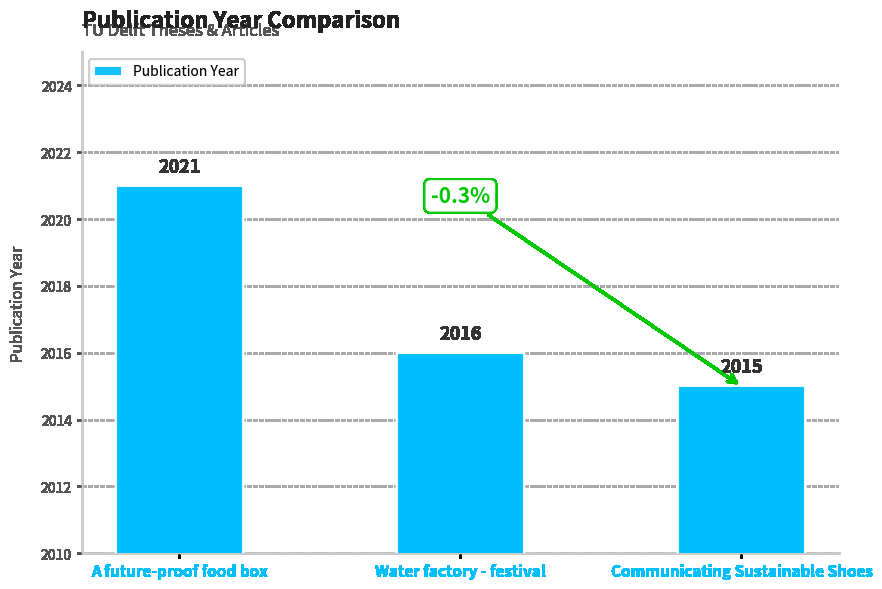

Count the number of data series in this chart.

1